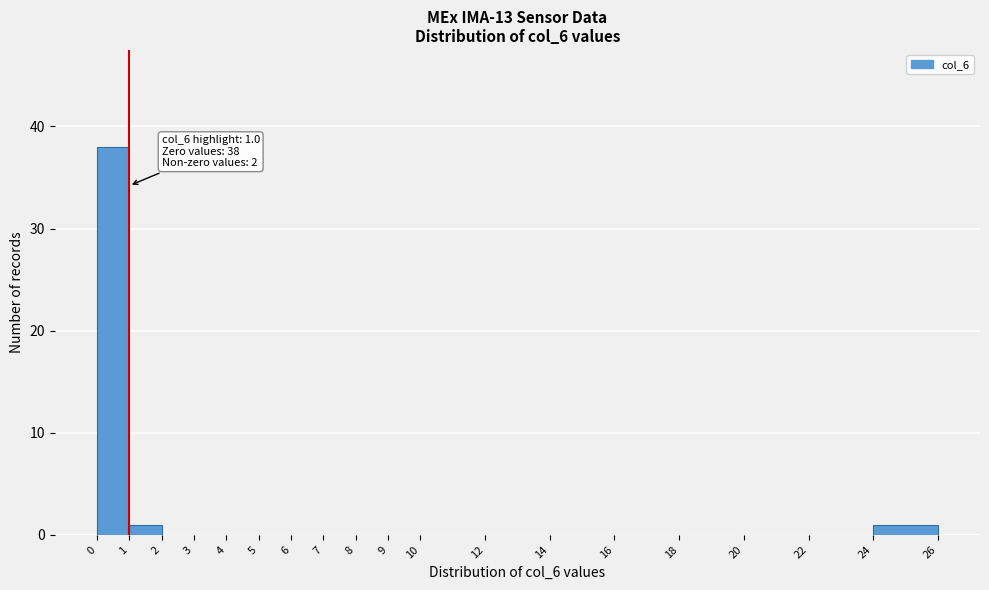

Which range on the x-axis has the tallest bar?

0 to 1